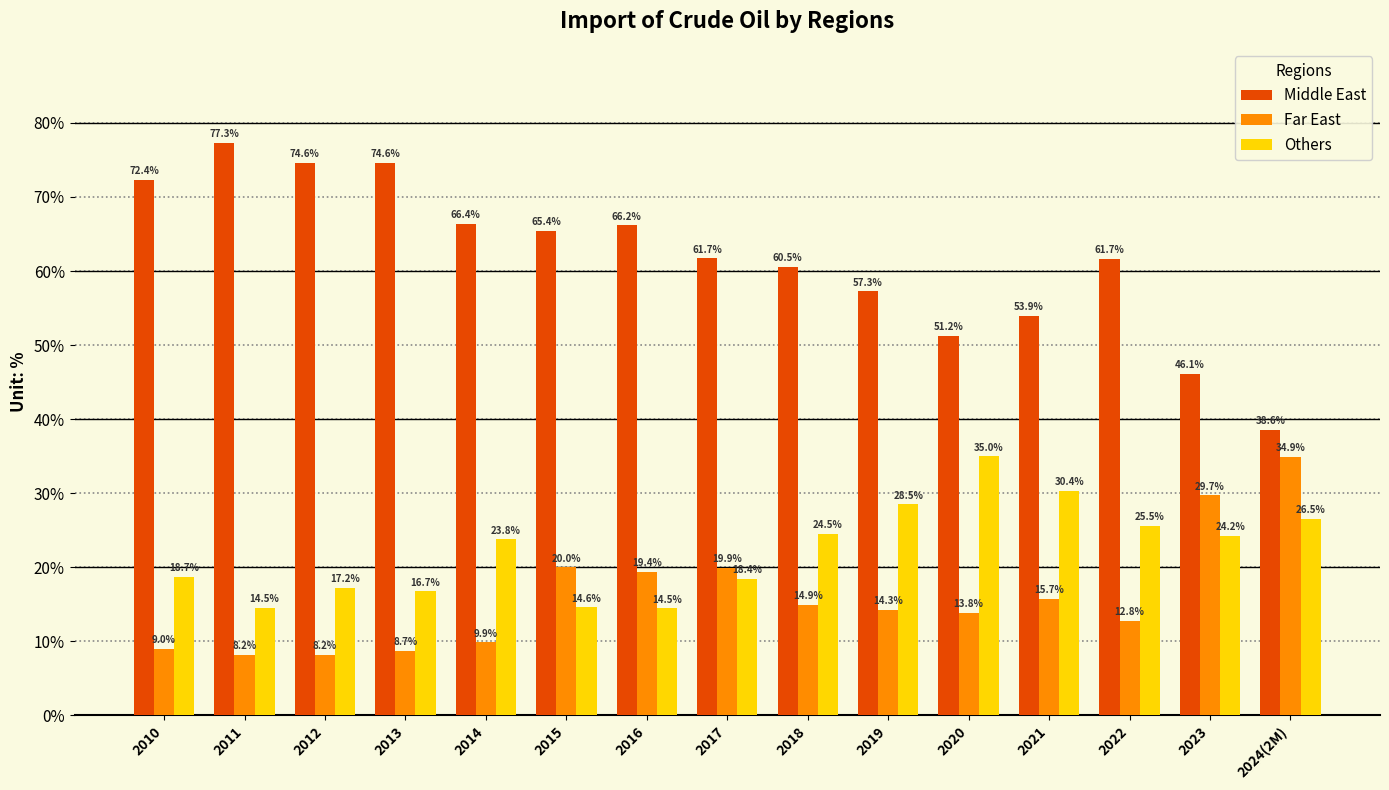

How many data points in Others are less than 23?

7